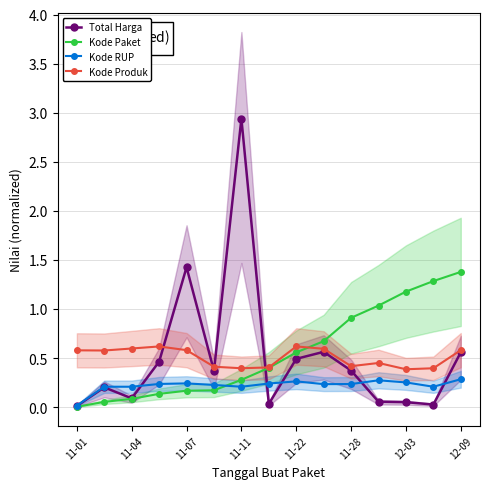

True or false: Kode Produk and Kode RUP cross at least once.

False